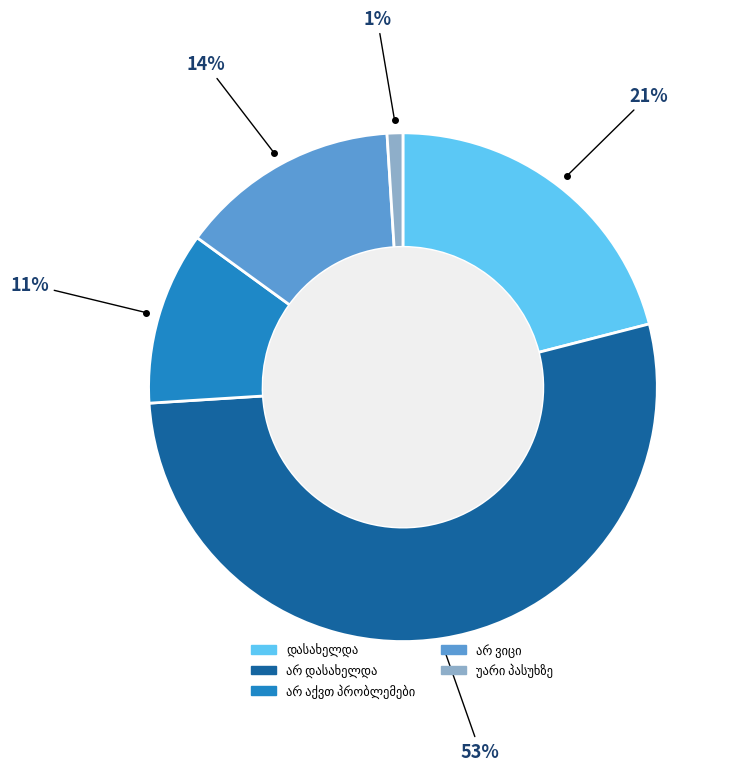

To the nearest percent, what is the average slice percentage?

20%